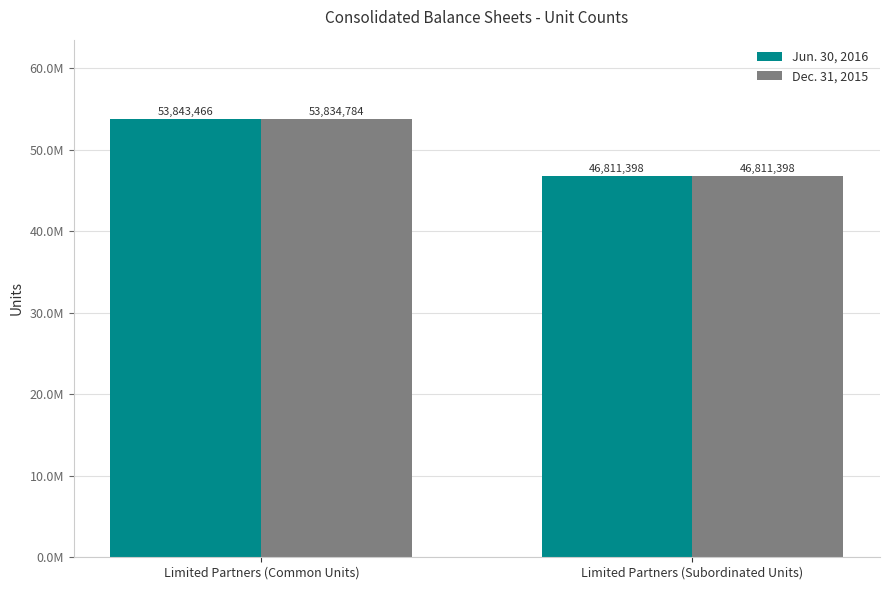

What is the average value of the Jun. 30, 2016 series?

50327432